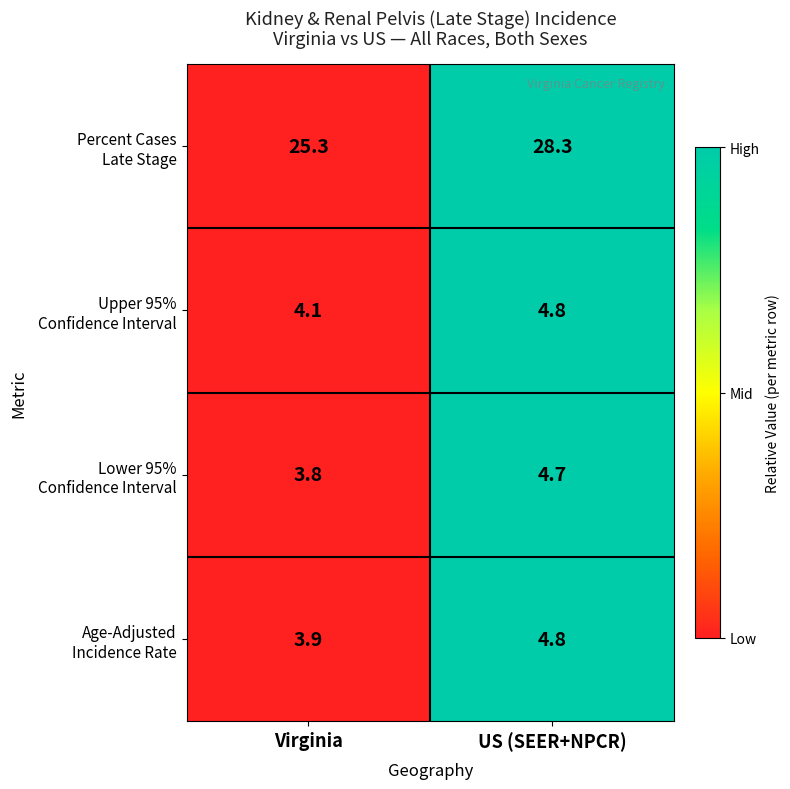

What is the difference between the highest and lowest values at US (SEER+NPCR)?

23.6